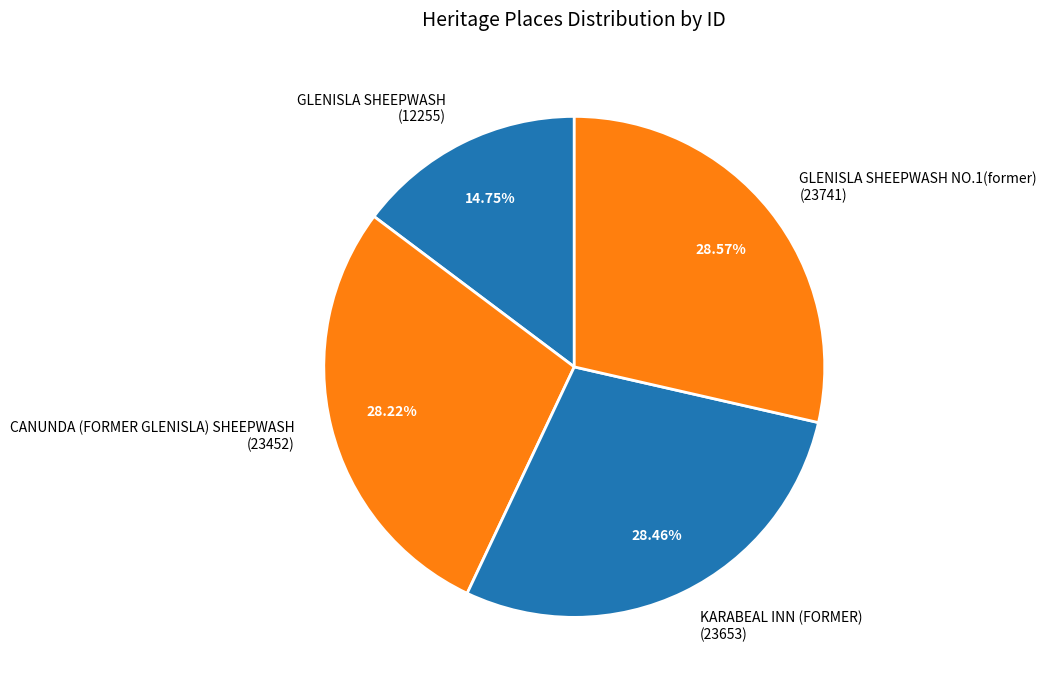

Is the sum of KARABEAL INN (FORMER) (23653) and CANUNDA (FORMER GLENISLA) SHEEPWASH (23452) greater than half?

Yes